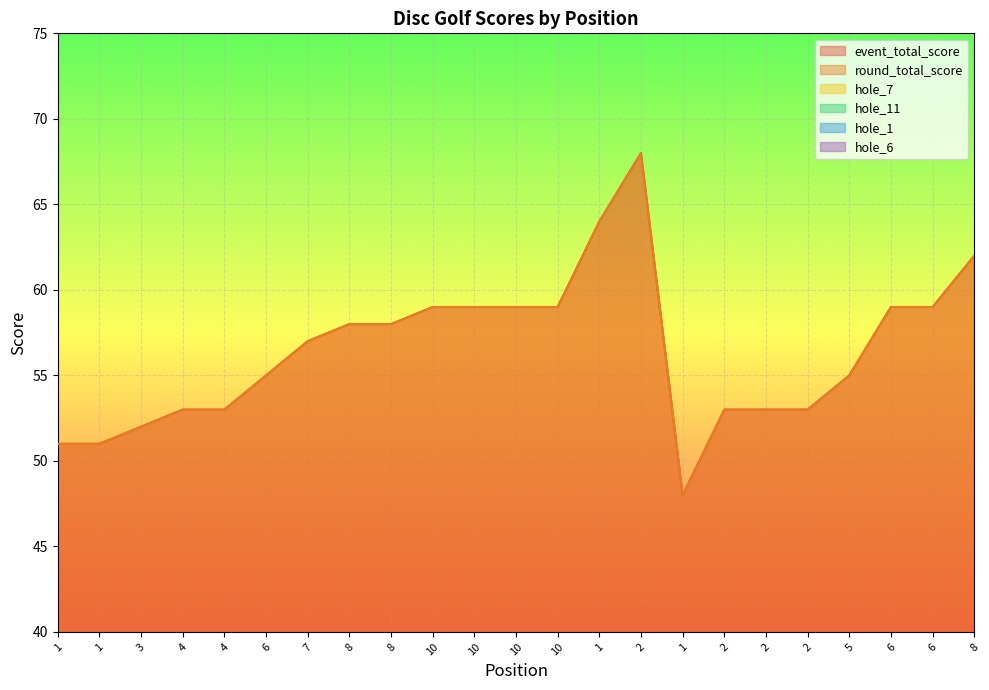

At how many categories does at least one series exceed 48?

22